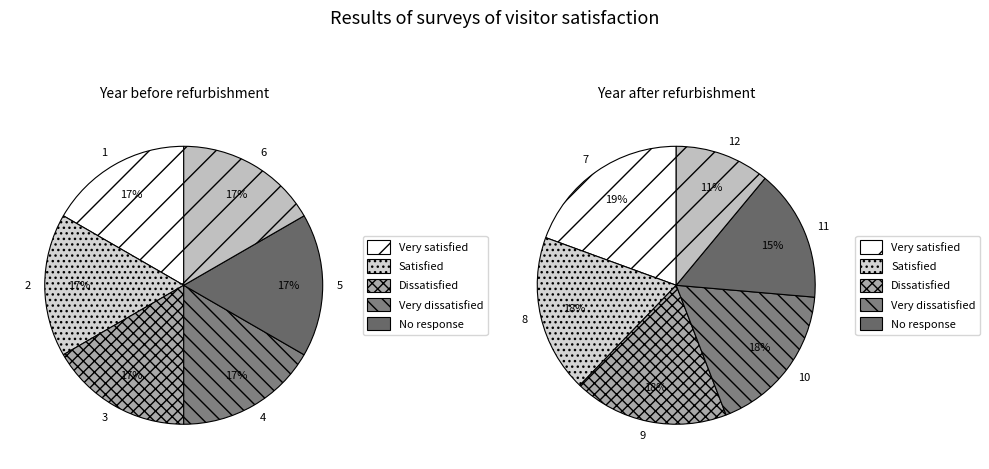

Is there a majority slice in this chart?

No